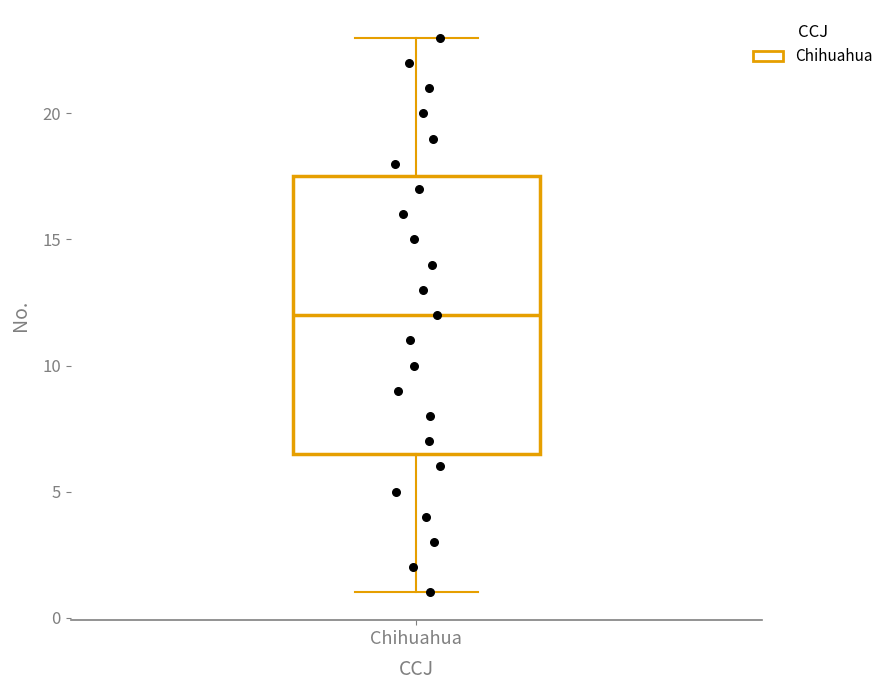

Where does the median line of the box for Chihuahua sit on the y-axis? The values are not printed on the chart, so give them approximately, as read against the axis.

12.0